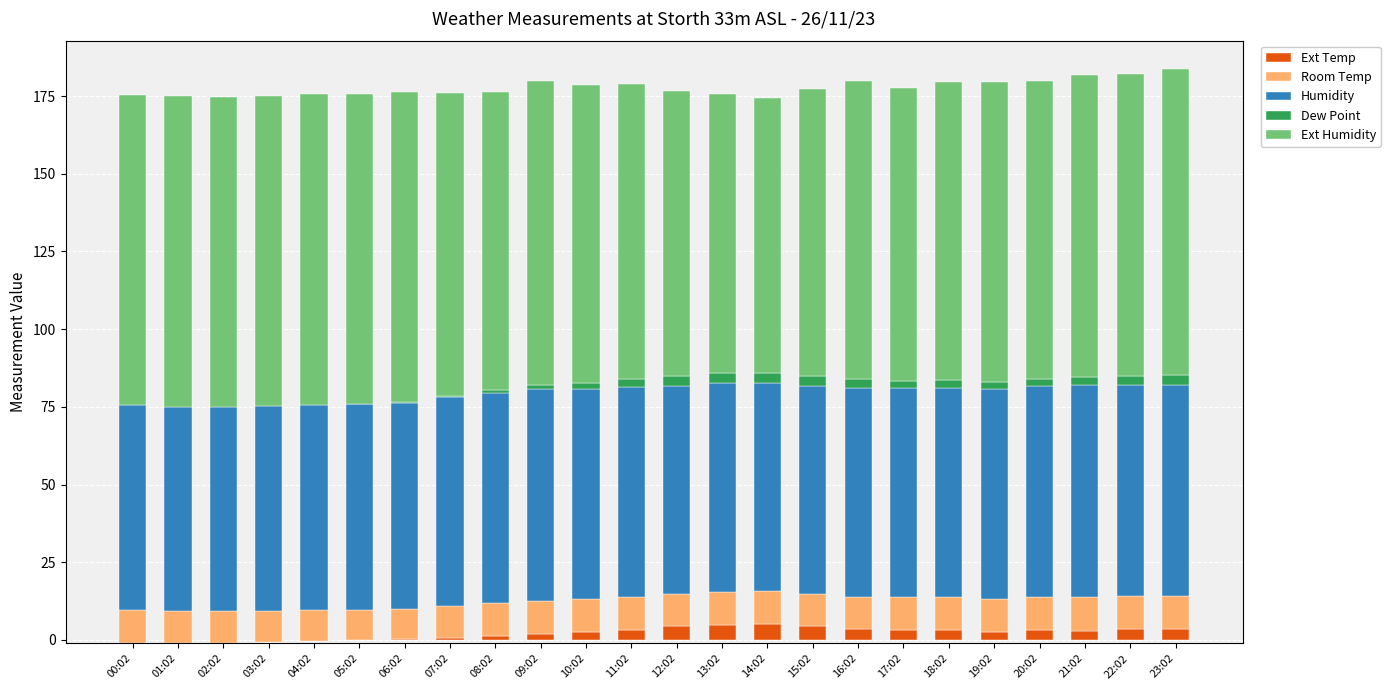

What is the label of the 20th bar from the right?

04:02